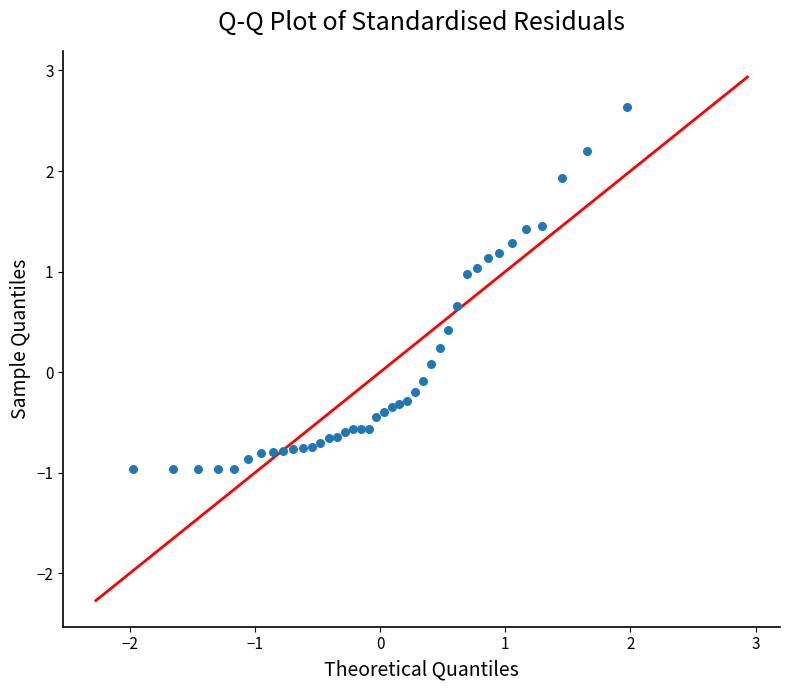

What is the range of Y values (max minus min)?

3.6